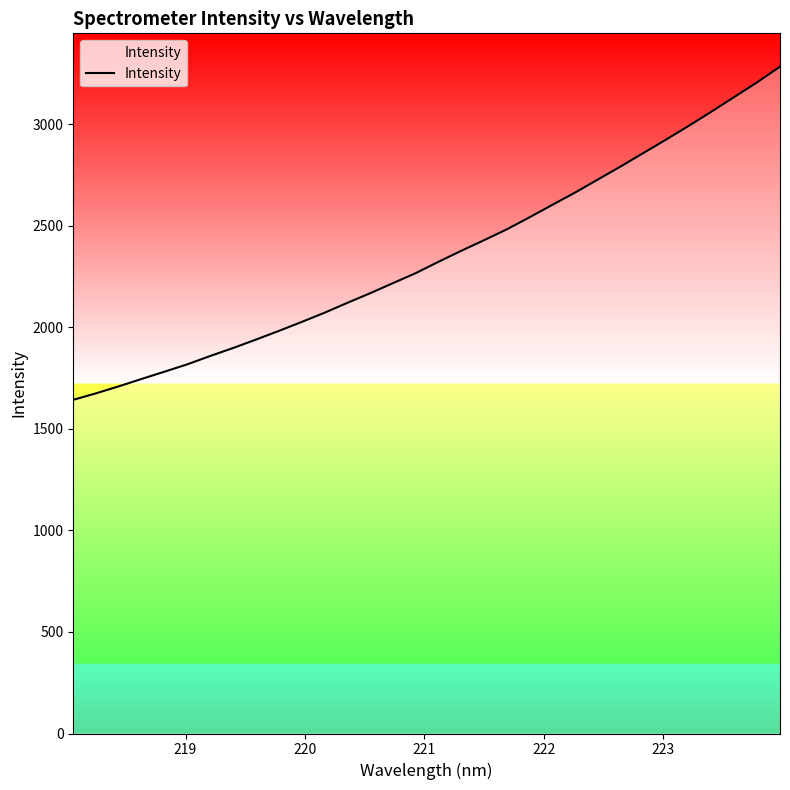

What is the average value?

2354.4